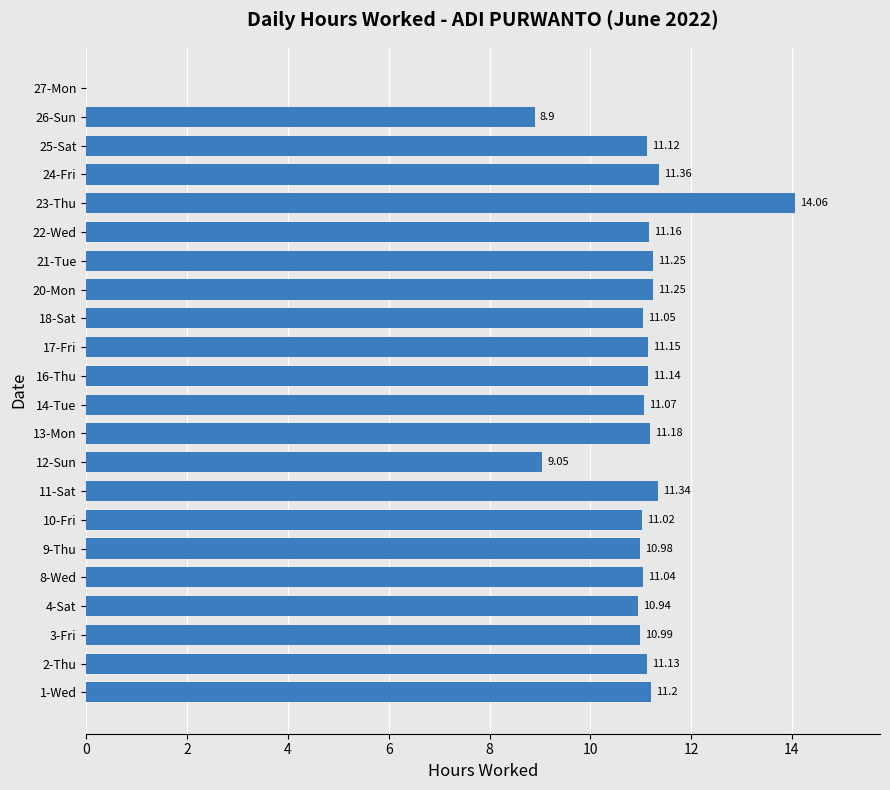

What is the average value?

10.6